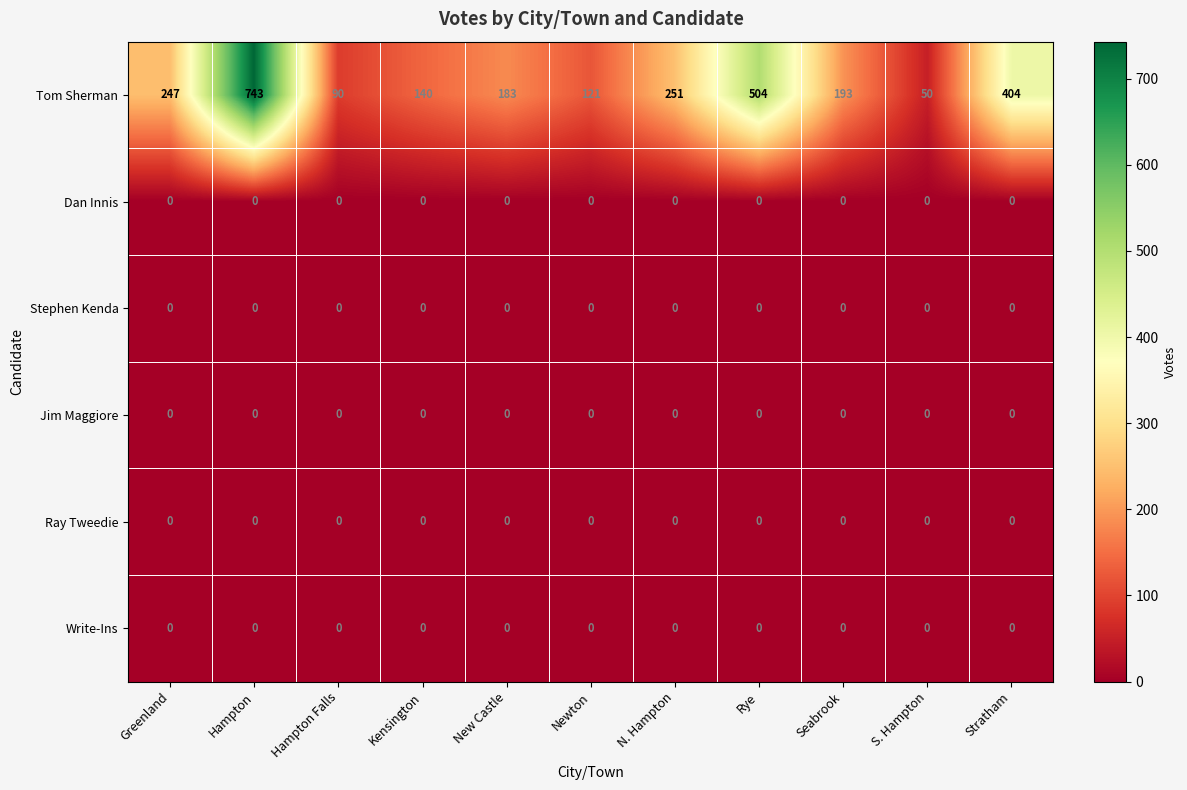

How many distinct data groups are displayed?

6